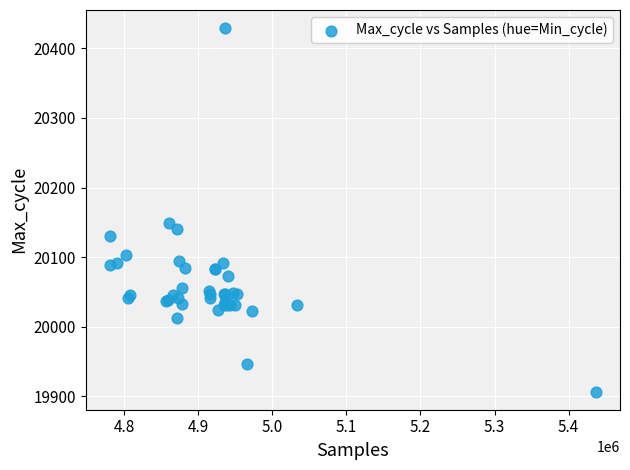

What Y value in the scatter plot is closest to 20168?

20149